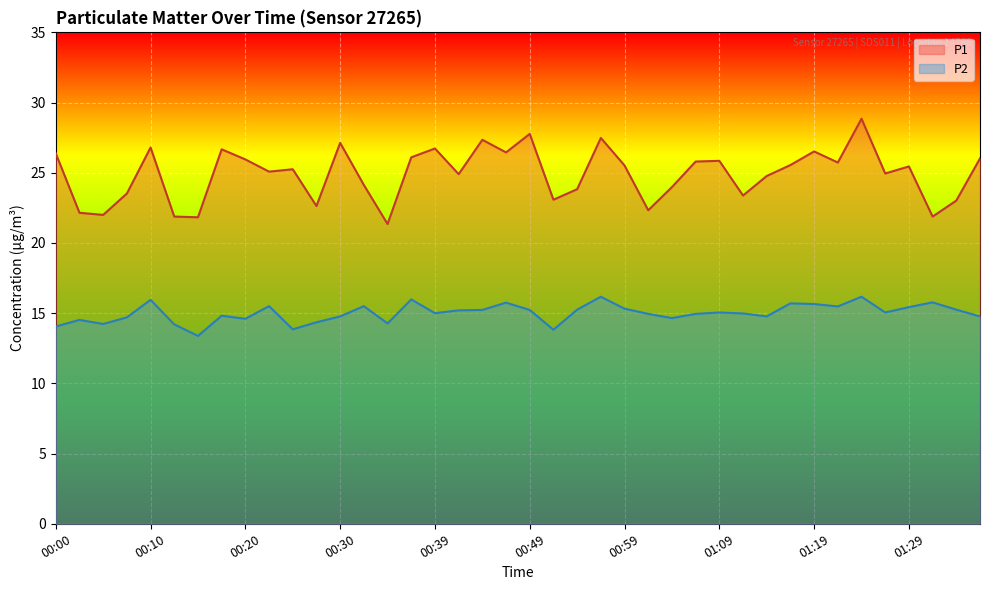

What is the smallest value displayed?

13.4